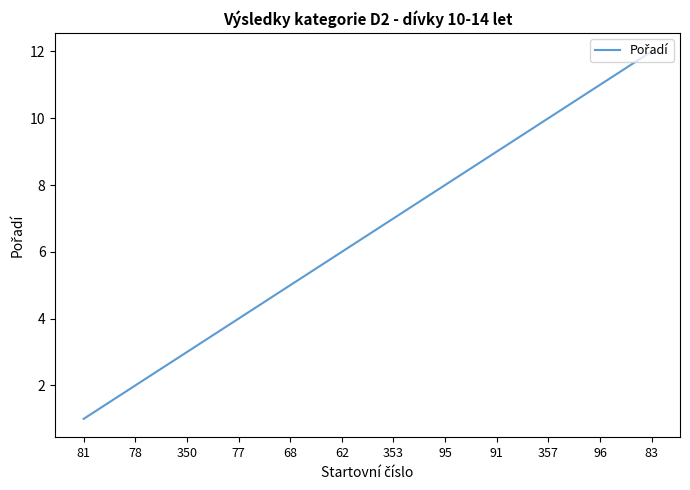

True or false: the data shows 5 at 68.

True